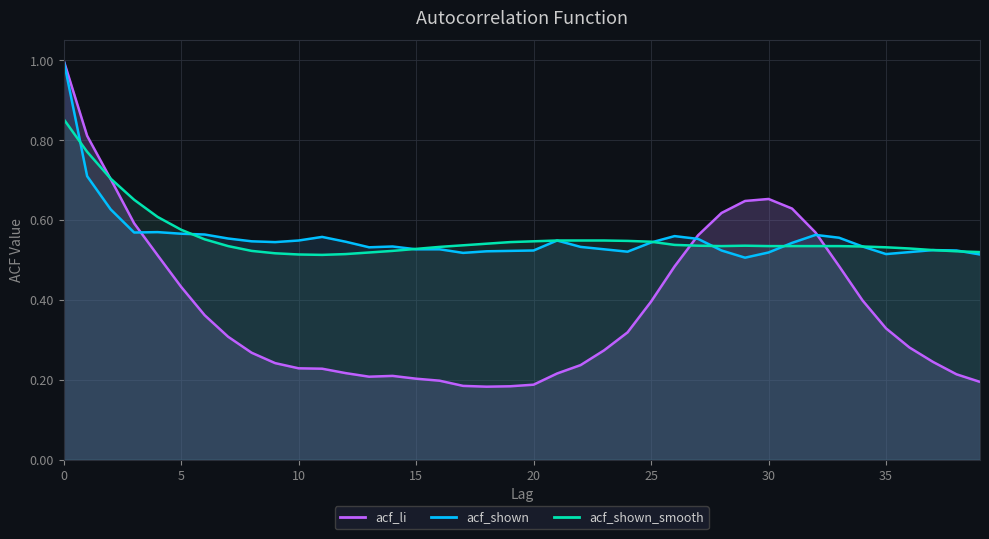

What is the minimum value shown in the chart?

0.2